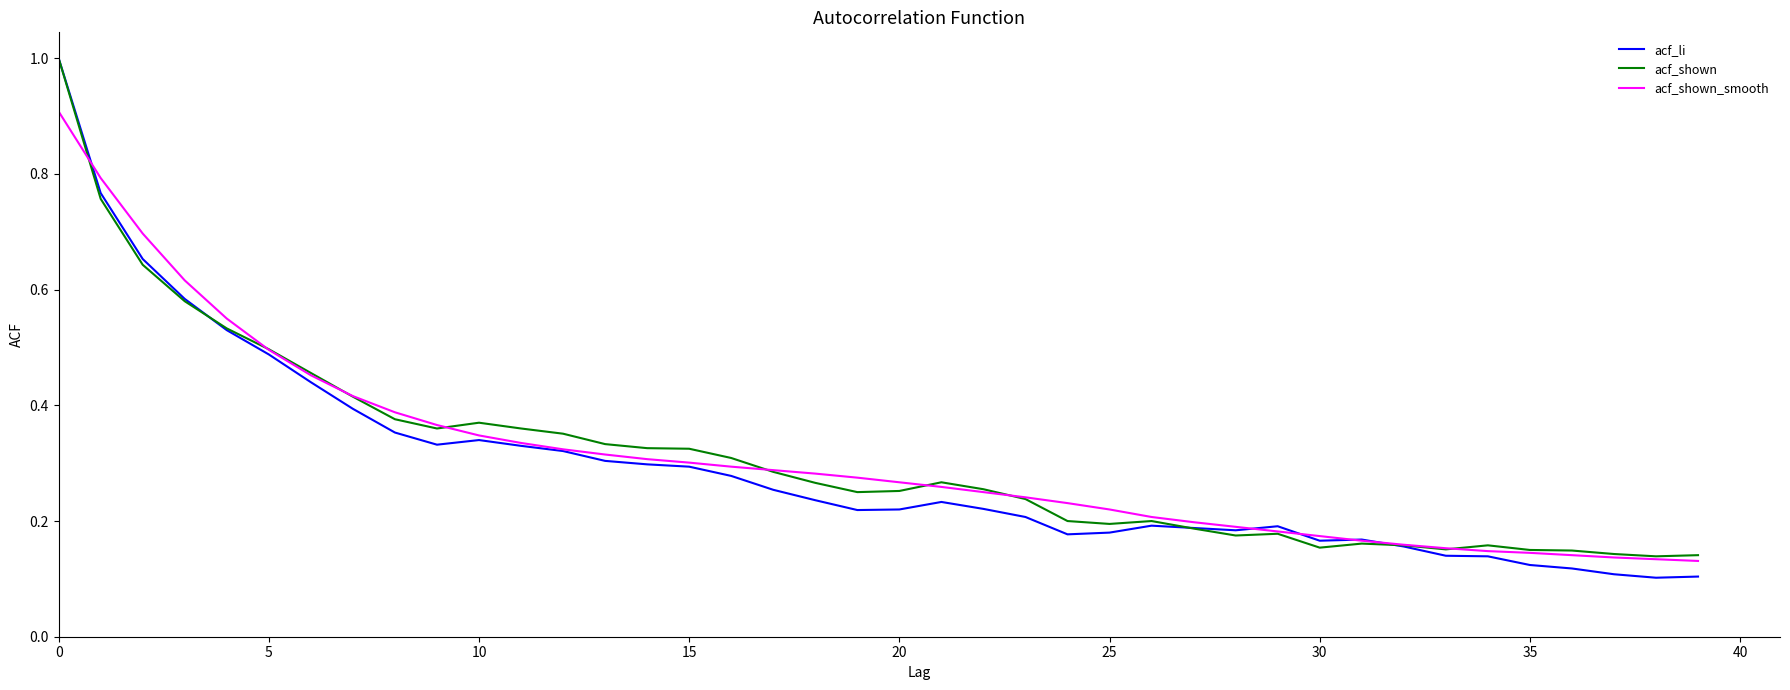

What is the highest value of the acf_li series?

1.0